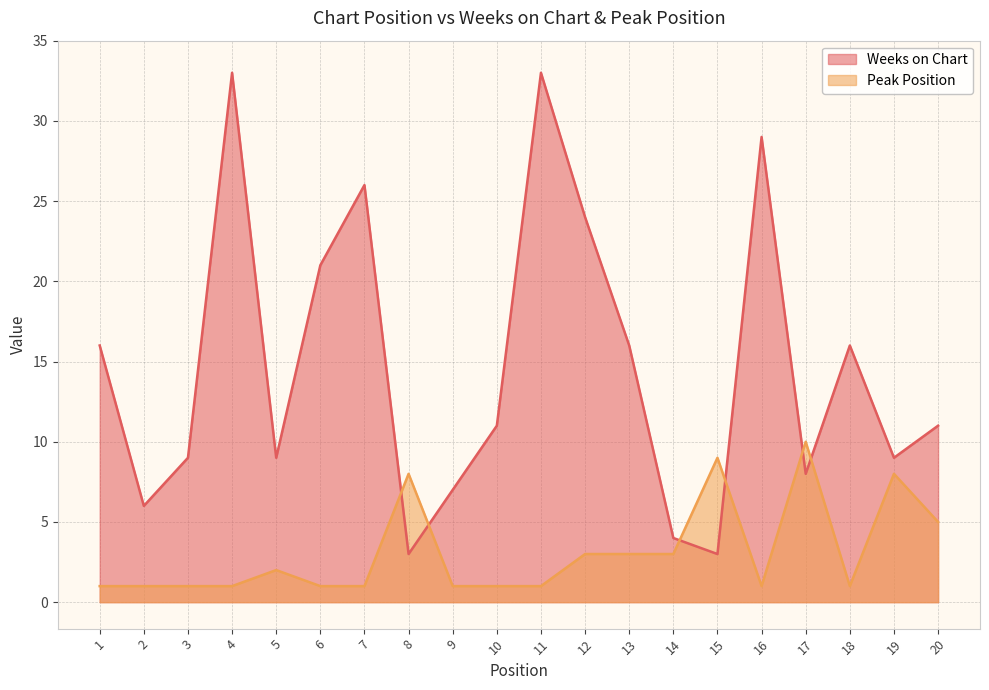

How many data points in Weeks on Chart are above 11?

9